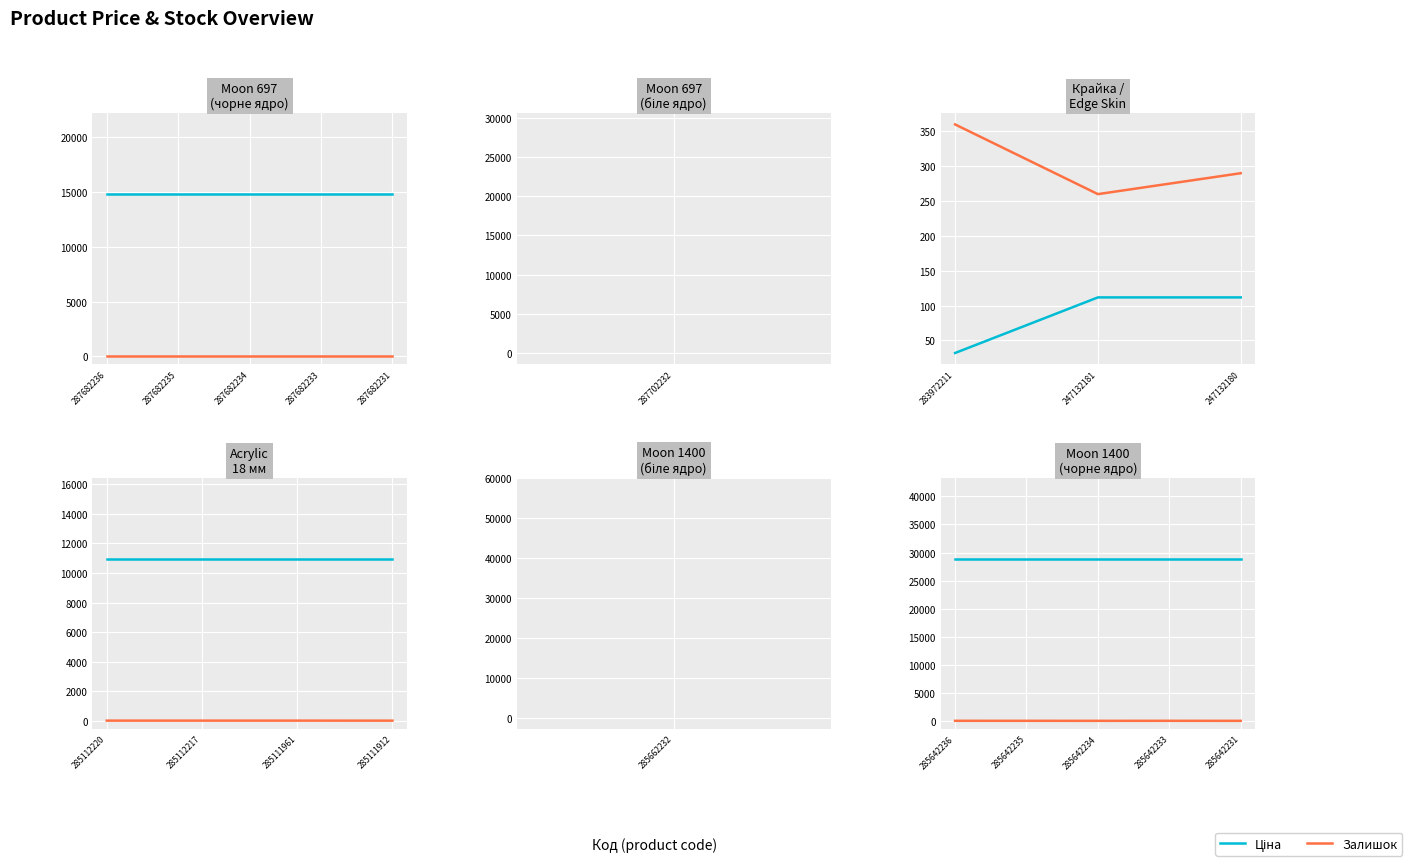

What are all the series names shown in the legend?

Ціна, Залишок